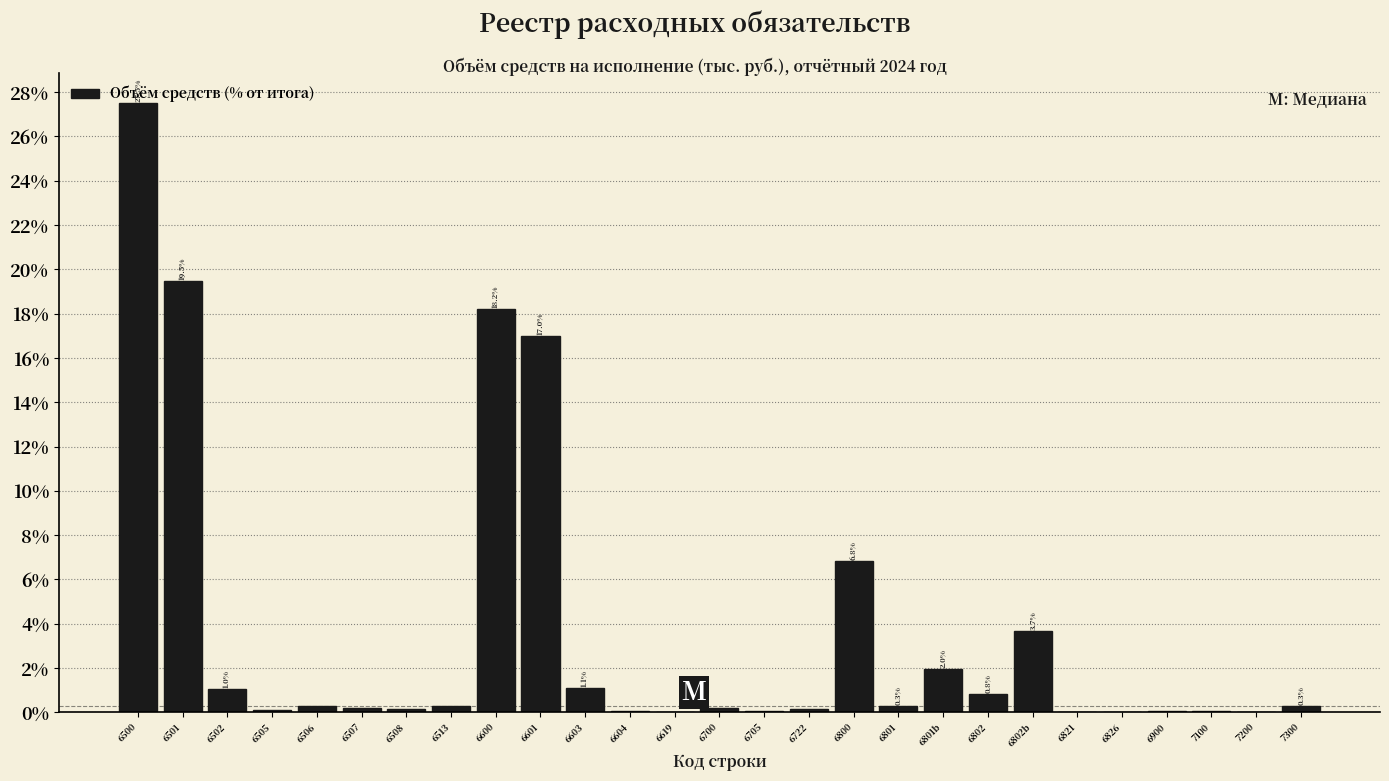

The chart shows a value of 0.0 at 6826. True or false?

True